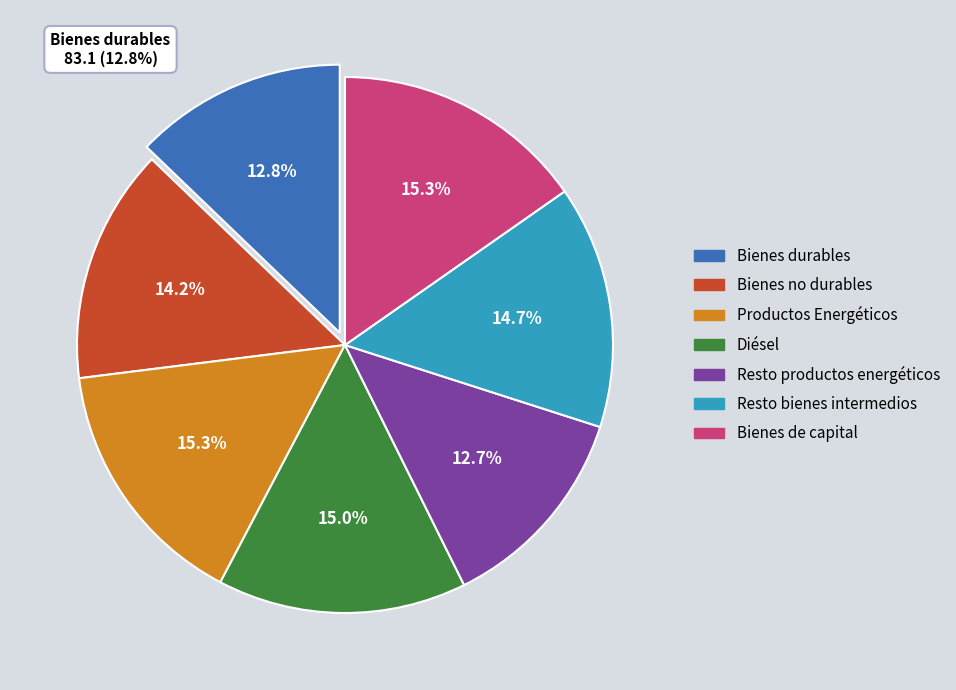

How many slices are in this pie chart?

7